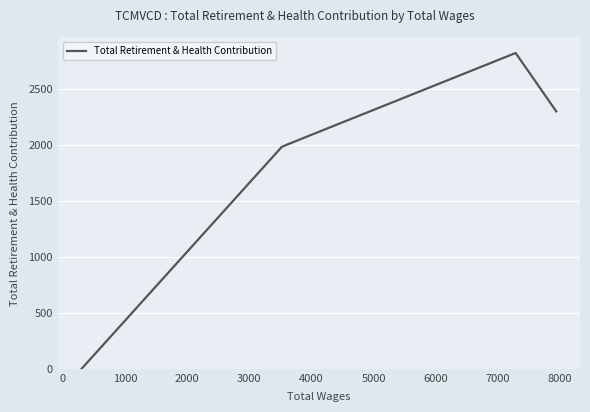

What is the value of the 10th point from the left?

1998